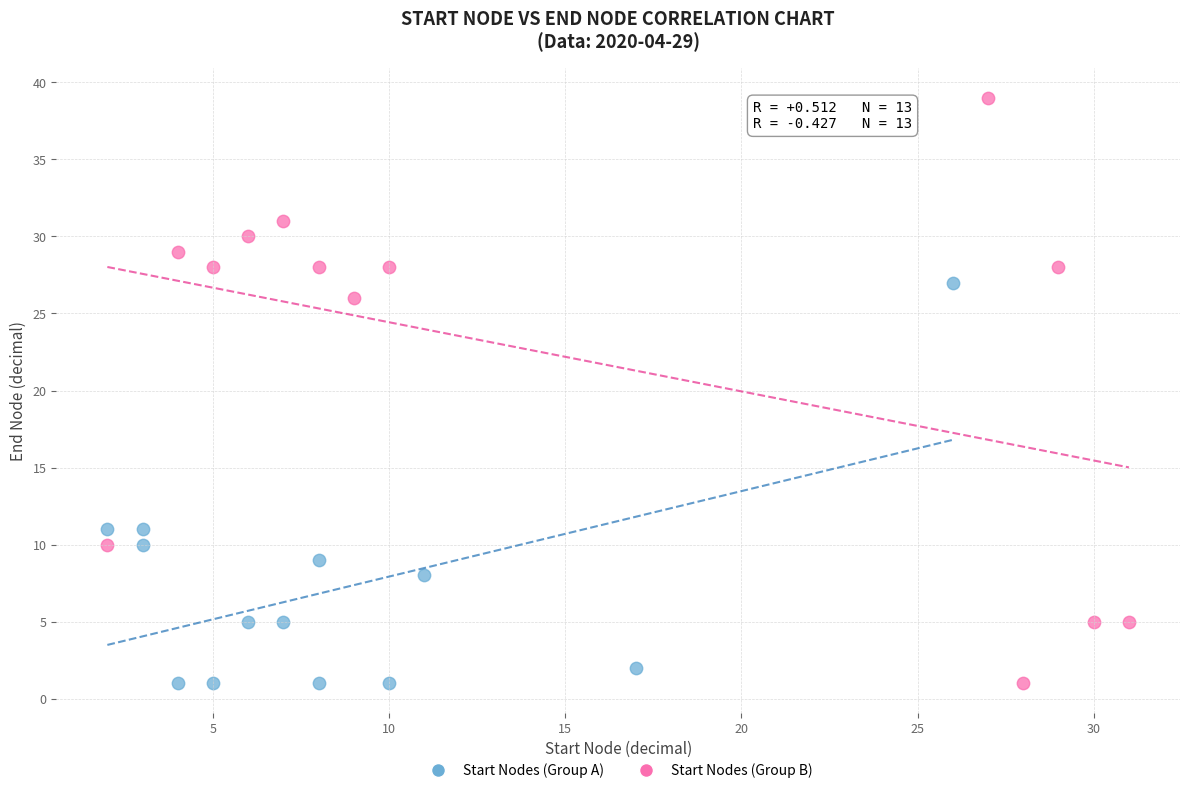

Which series has the widest spread of Y values?

Start Nodes (Group B)